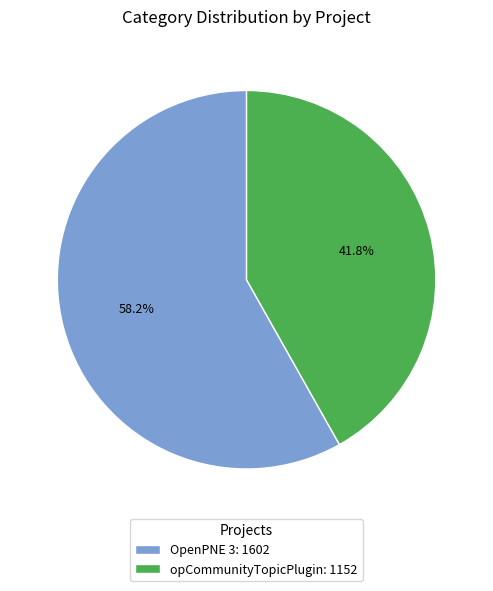

Is it true that opCommunityTopicPlugin is 50% of the pie?

False